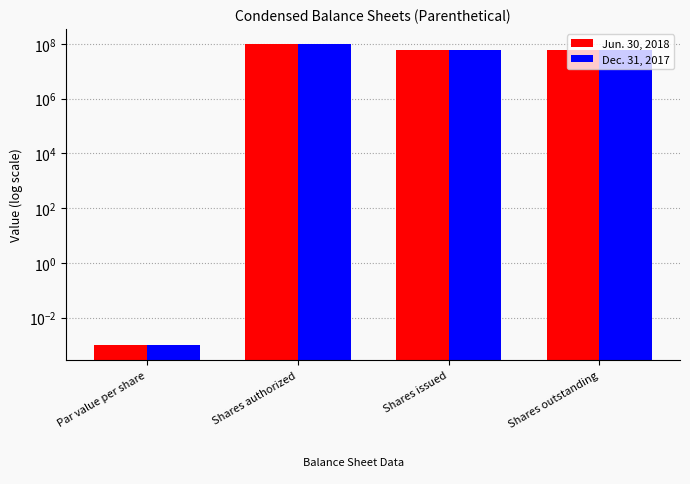

What is the greatest value displayed?

100000000.0